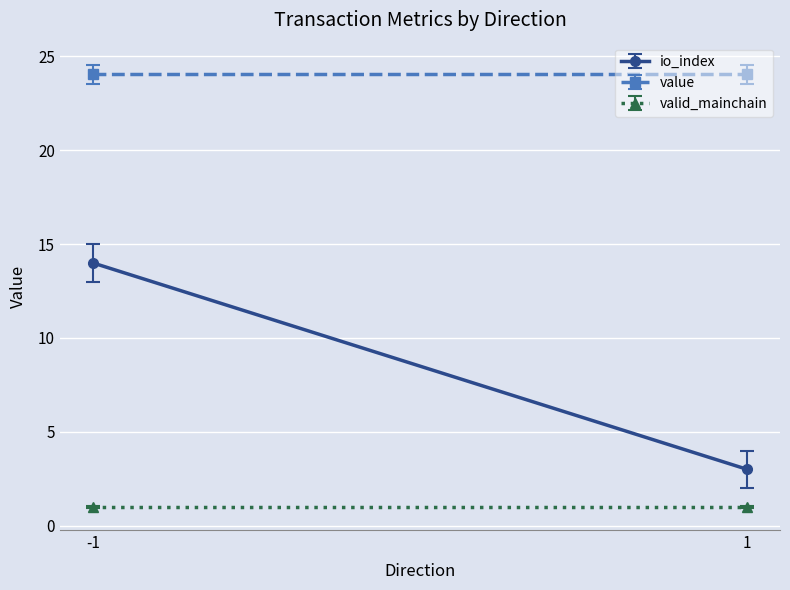

Between -1 and 1, which is larger?

-1